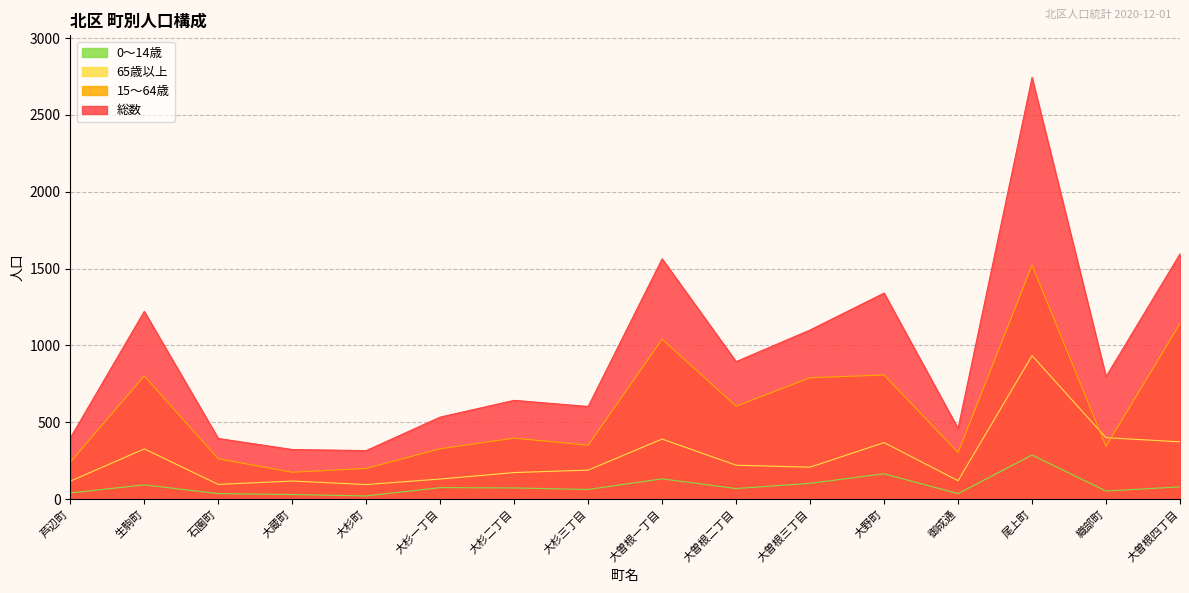

Which label corresponds to the largest value in the chart?

尾上町